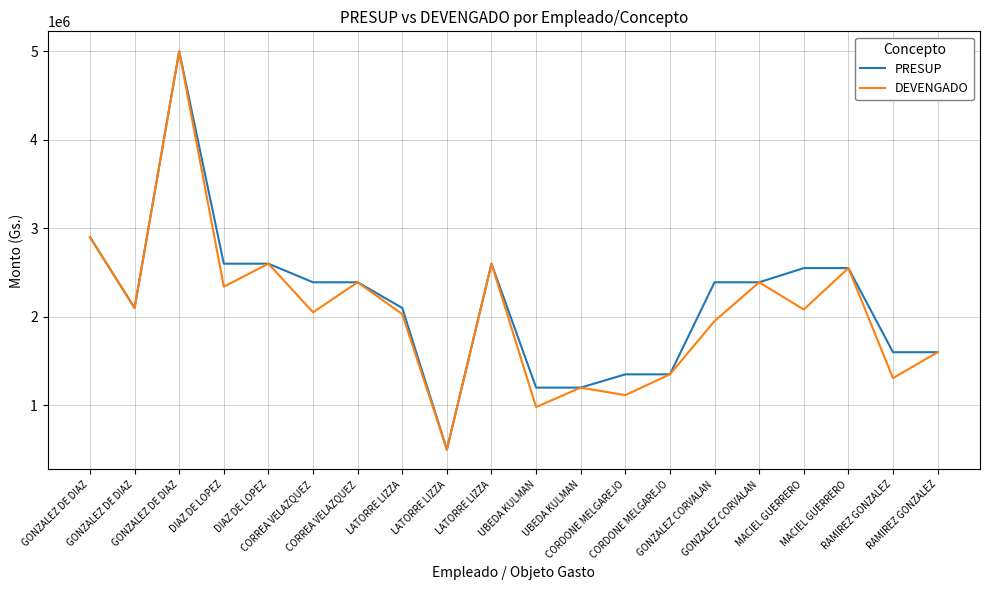

What is the total value across all series at LATORRE LIZZA?

4130000